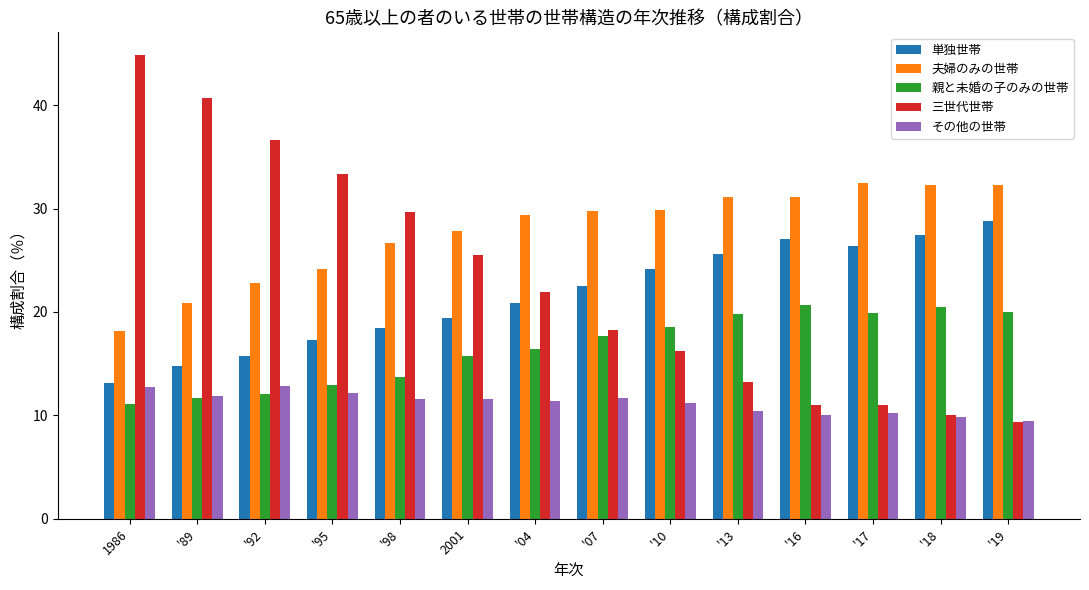

What is the sum of all 単独世帯 values?

301.6